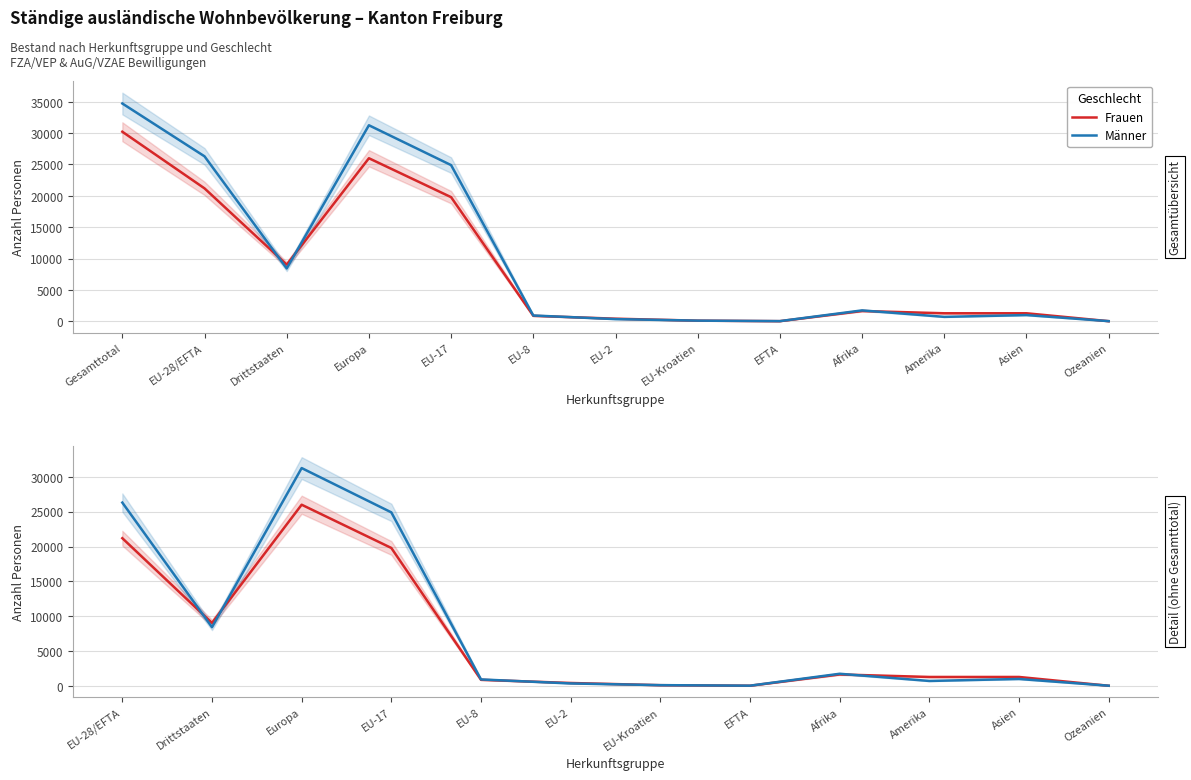

Reading left to right, list all the values displayed in this chart.

Frauen: 21193	9031	25997	19790	870	414	98	21	1638	1278	1278	18
Männer: 26303	8422	31256	24899	924	348	104	28	1738	705	990	24